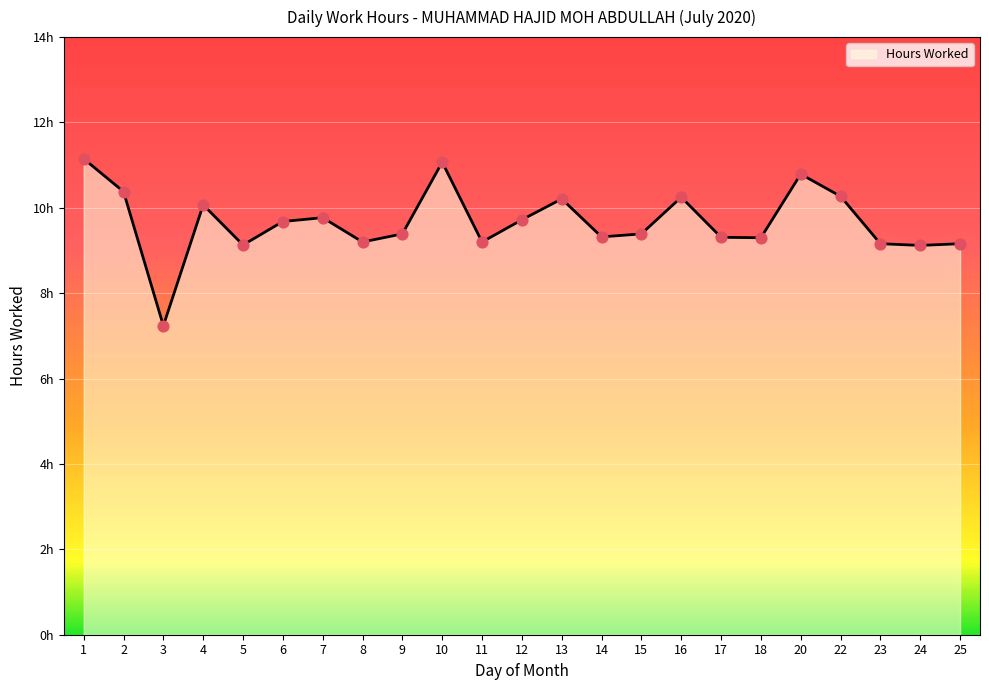

What is the change in value from 11 to 18?

+0.1